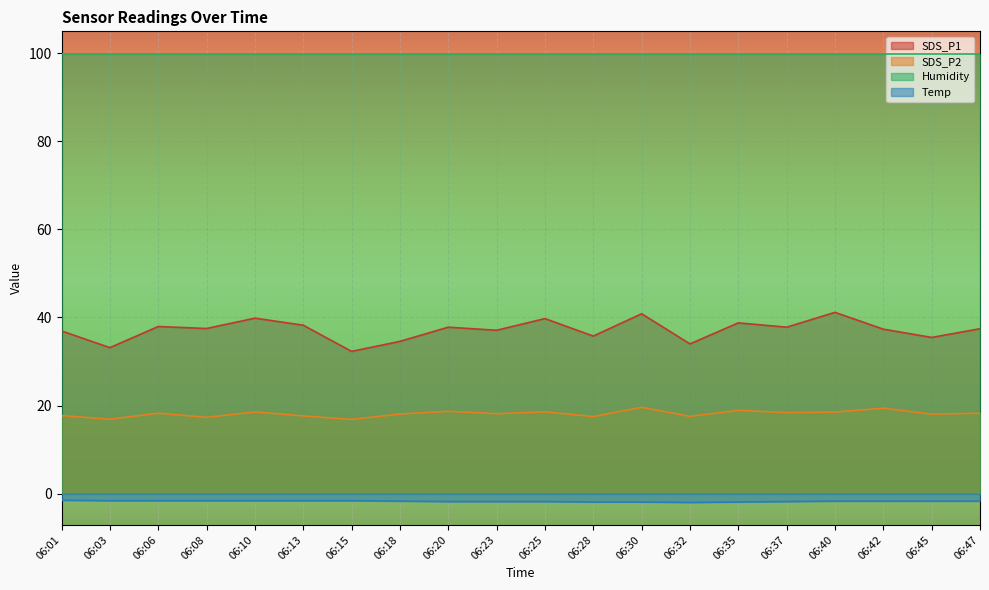

Which category has the highest value in the Temp series?

06:01